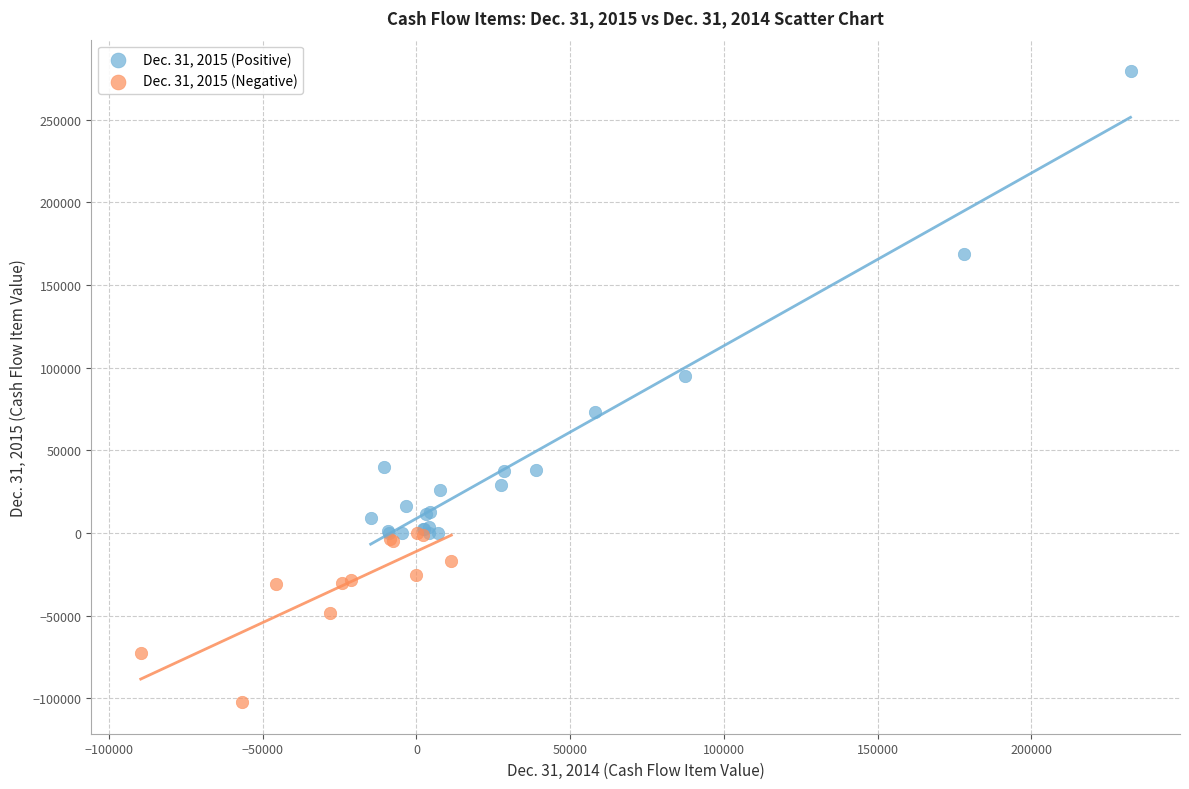

Which series reaches the maximum Y coordinate?

Dec. 31, 2015 (Positive)